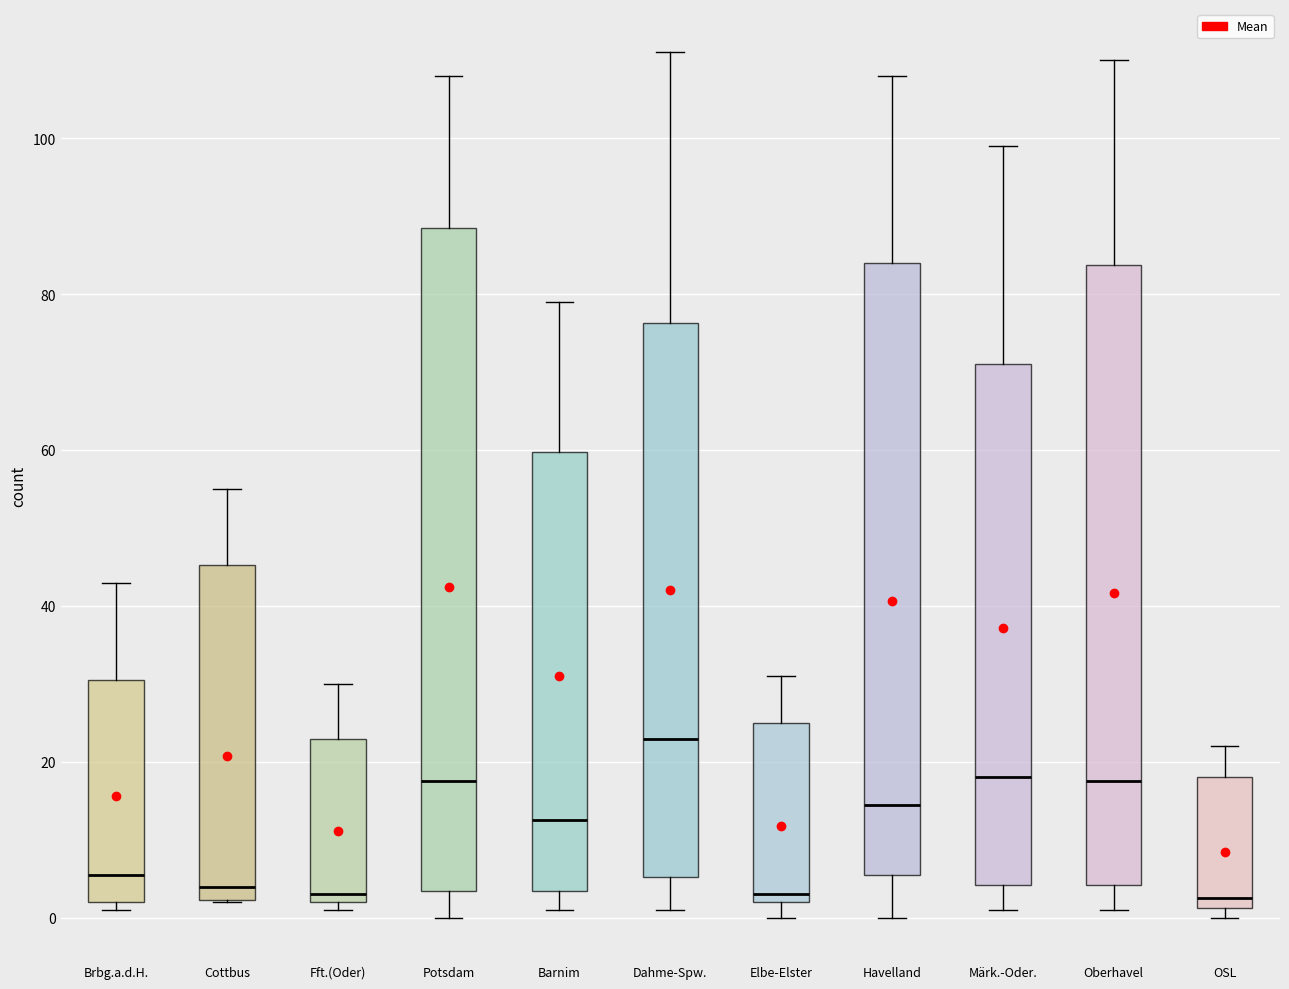

Reading left to right, transcribe this box plot: for each box, give where its median line is, the range the box spans, and where its two whiskers end, as read against the y-axis. The values are not printed on the chart, so give them approximately, as read against the axis.

Brbg.a.d.H.: median 6, box 2 to 30, whiskers 2 (just below the box's lower edge) to 44
Cottbus: median 4, box 2 to 46, whiskers 2 to 56
Fft.(Oder): median 4, box 2 to 24, whiskers 2 (just below the box's lower edge) to 30
Potsdam: median 18, box 4 to 88, whiskers 0 to 108
Barnim: median 12, box 4 to 60, whiskers 2 to 80
Dahme-Spw.: median 24, box 6 to 76, whiskers 2 to 112
Elbe-Elster: median 4, box 2 to 26, whiskers 0 to 32
Havelland: median 14, box 6 to 84, whiskers 0 to 108
Märk.-Oder.: median 18, box 4 to 72, whiskers 2 to 100
Oberhavel: median 18, box 4 to 84, whiskers 2 to 110
OSL: median 2 (just above the box's lower edge), box 2 to 18, whiskers 0 to 22